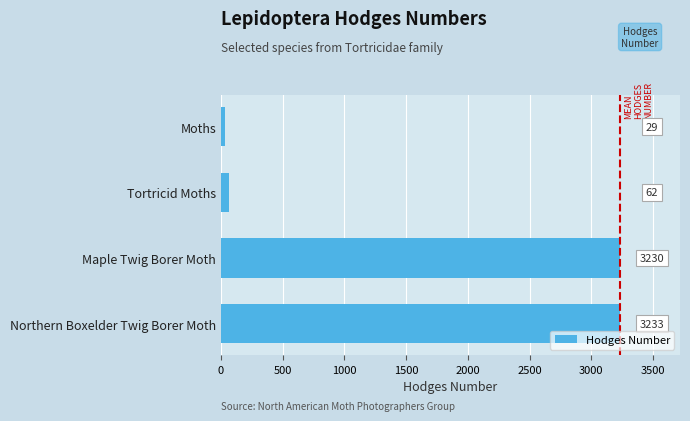

What is the change in value from Maple Twig Borer Moth to Northern Boxelder Twig Borer Moth?

+3.0